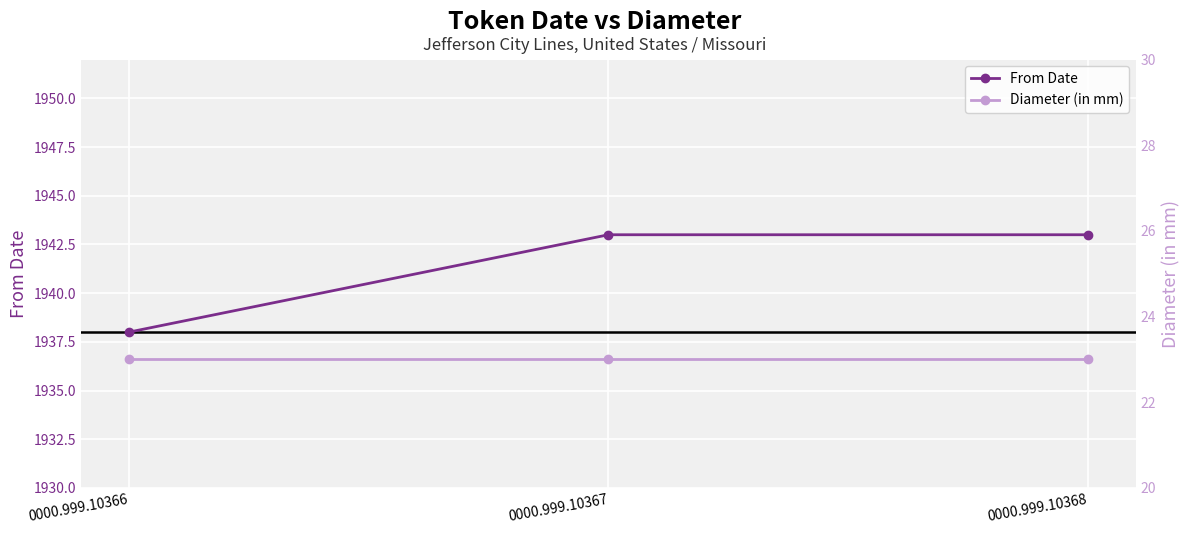

What is the difference between the maximum and minimum values in the From Date series?

5